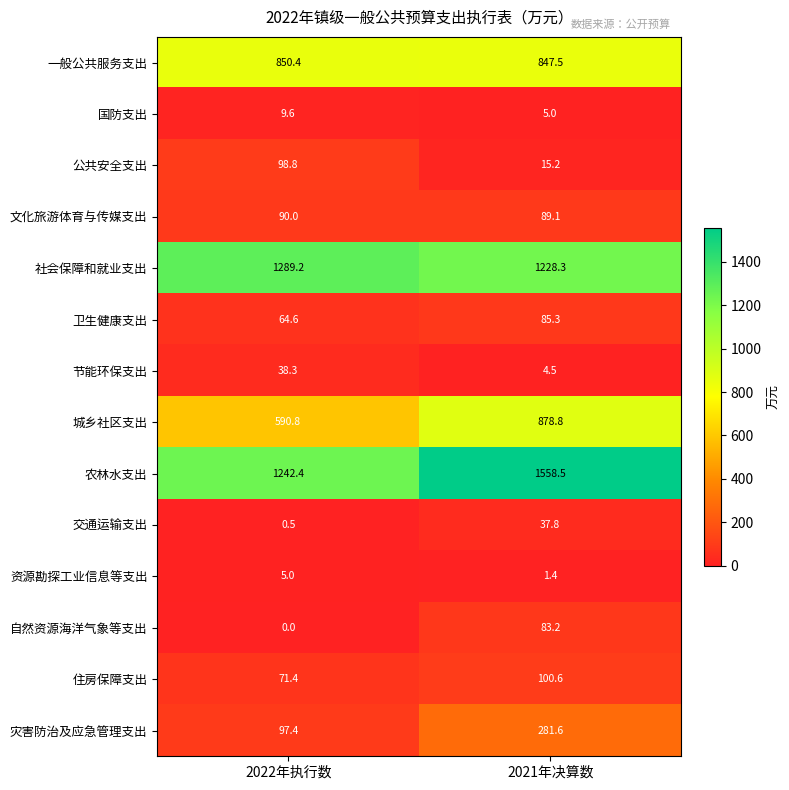

At how many categories does at least one series exceed 1093?

2